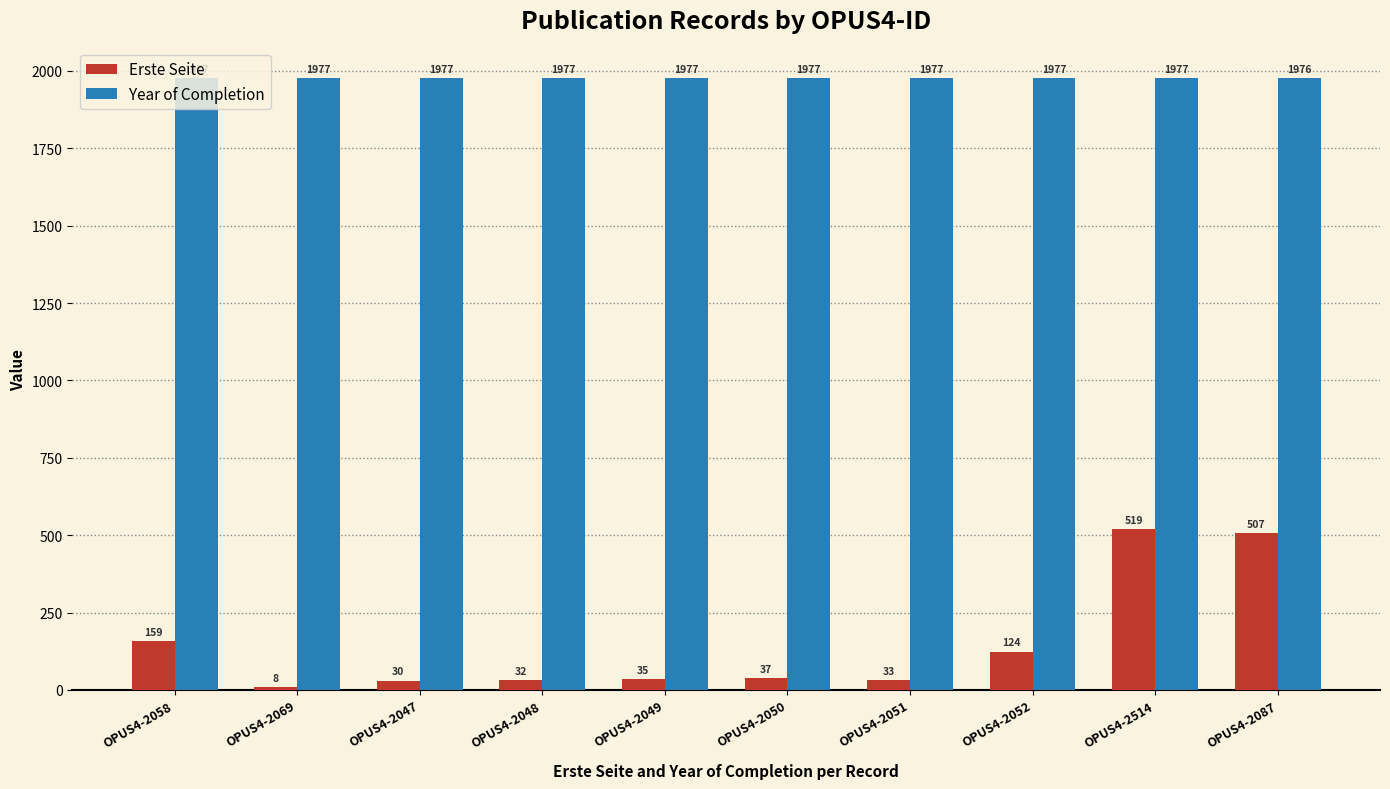

The Erste Seite series shows 32 at OPUS4-2048. True or false?

True